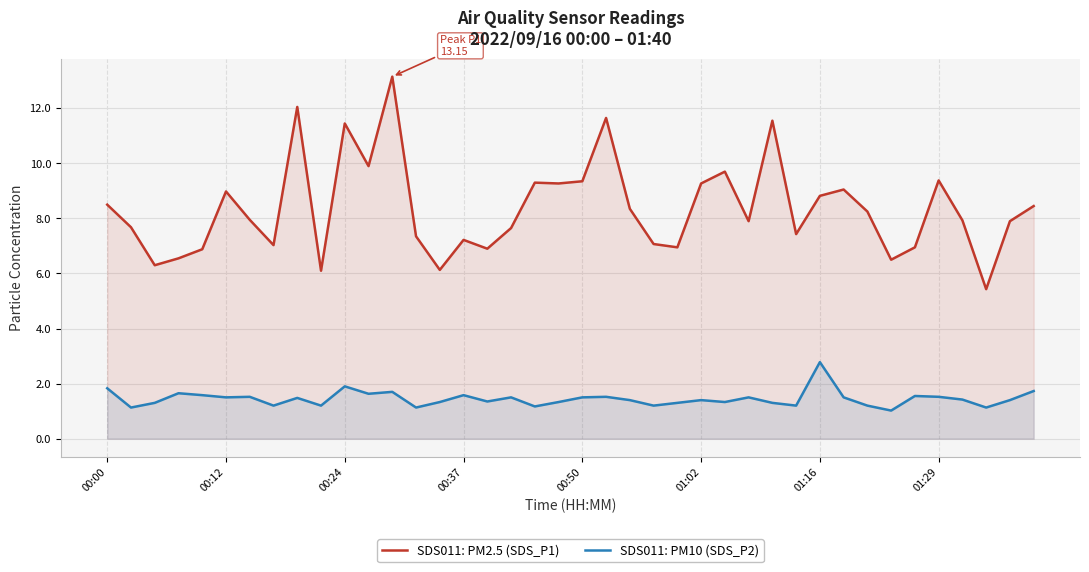

What is the total value across all series at 33?

7.5